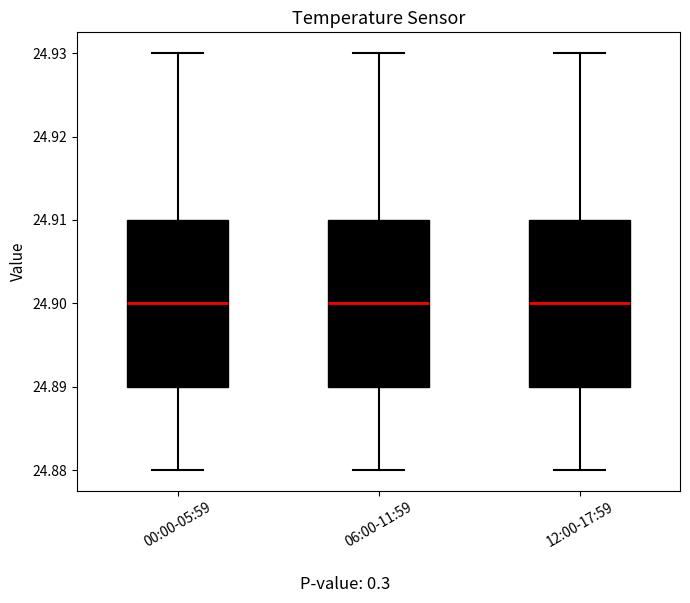

Reading left to right, read every box against the y-axis: the position of its median line, the range the box covers, and the ends of its whiskers. The values are not printed on the chart, so give them approximately, as read against the axis.

00:00-05:59: median 24.90, box 24.89 to 24.91, whiskers 24.88 to 24.93
06:00-11:59: median 24.90, box 24.89 to 24.91, whiskers 24.88 to 24.93
12:00-17:59: median 24.90, box 24.89 to 24.91, whiskers 24.88 to 24.93